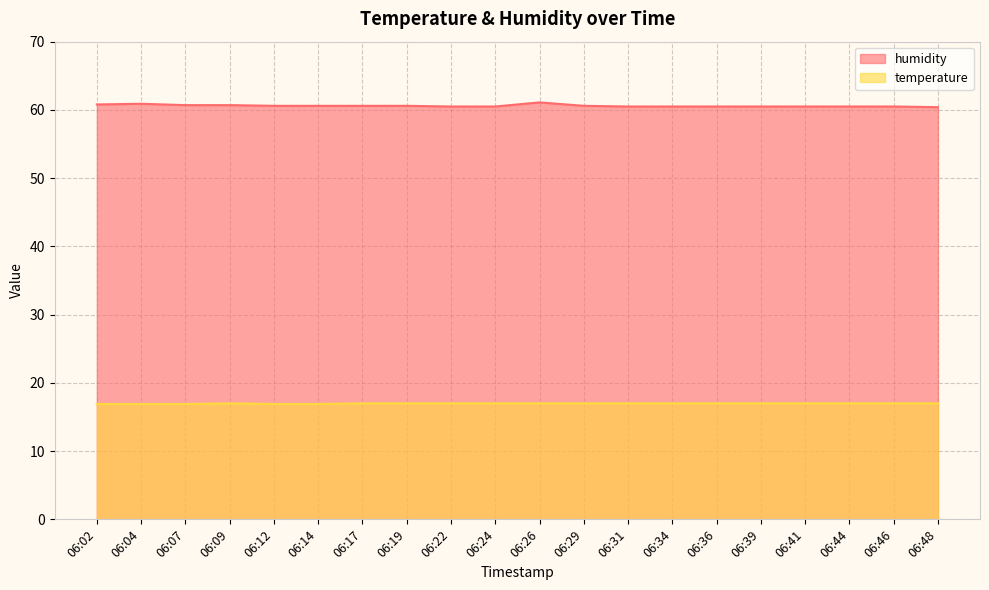

True or false: humidity has more than 2 points higher than both neighbors.

False